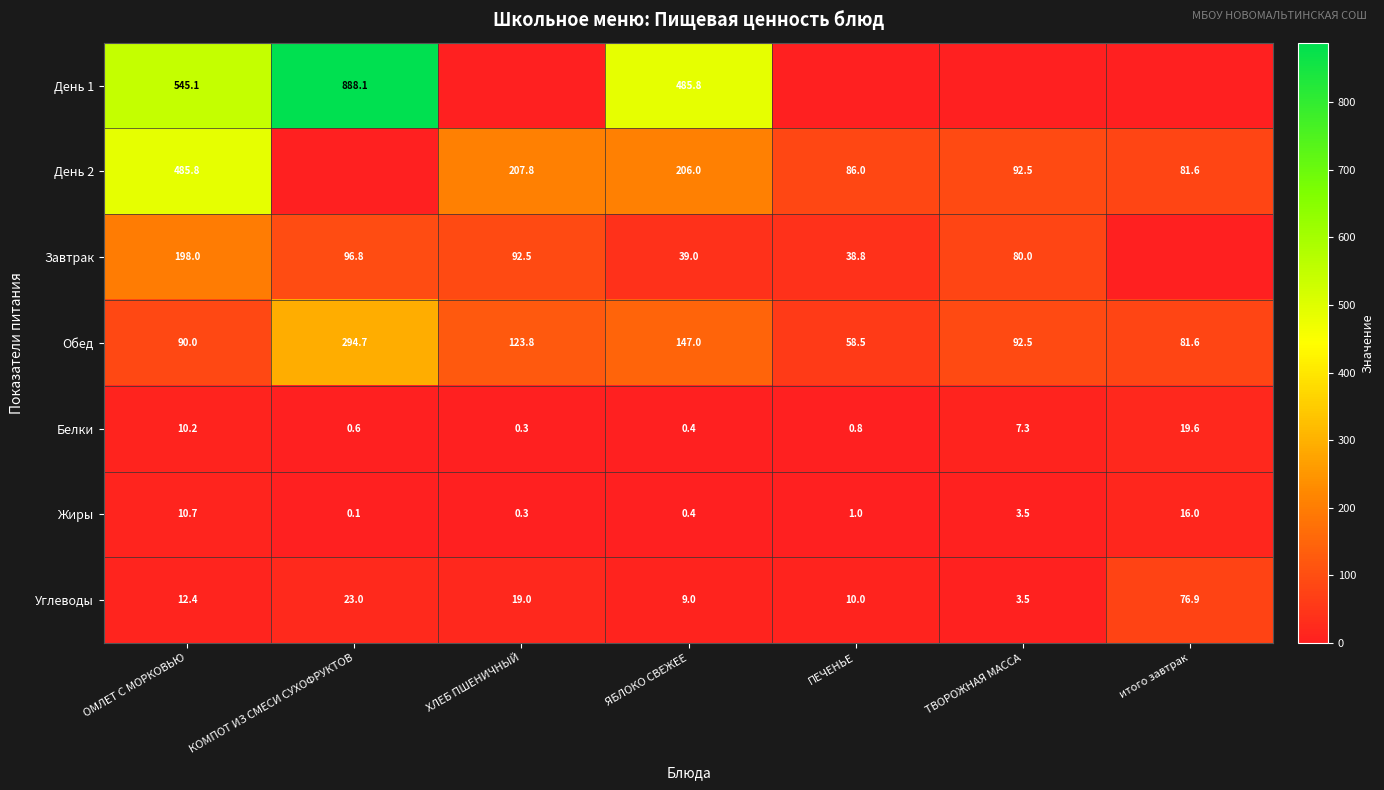

What is the difference between the second highest and second lowest values in the Углеводы series?

14.0